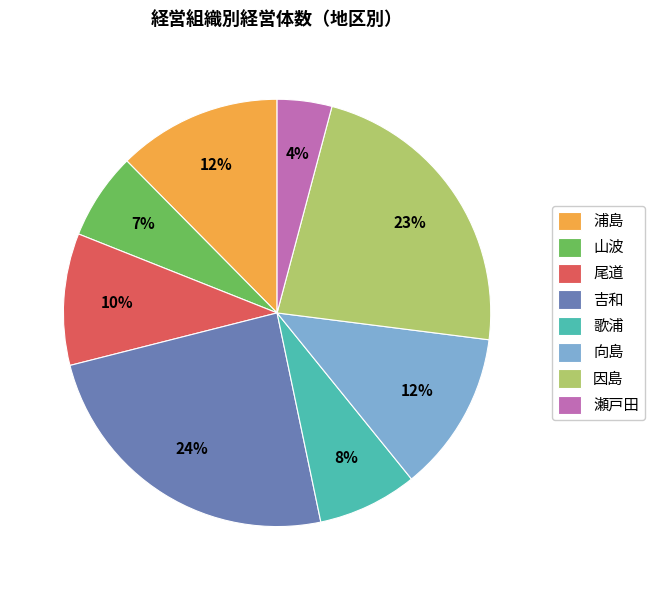

True or false: 尾道 accounts for 10% of the total.

True